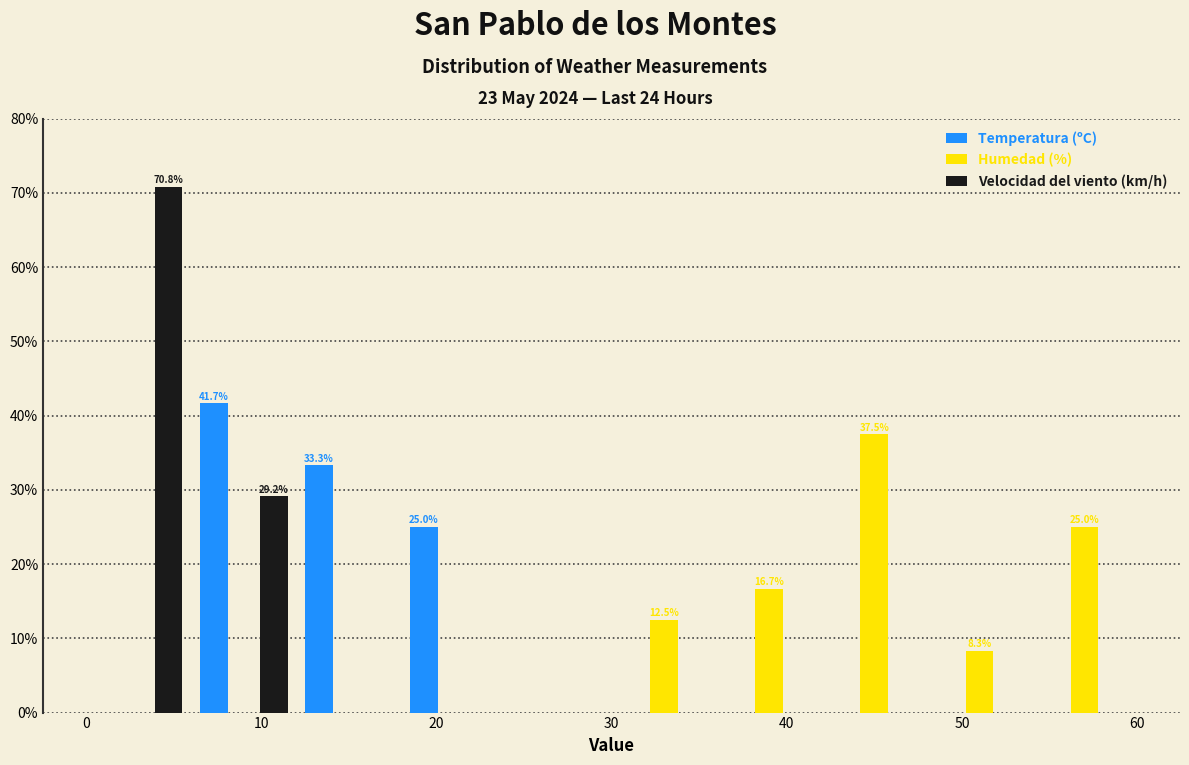

In the Temperatura (ºC) series, which range on the x-axis has the tallest bar?

6 to 12